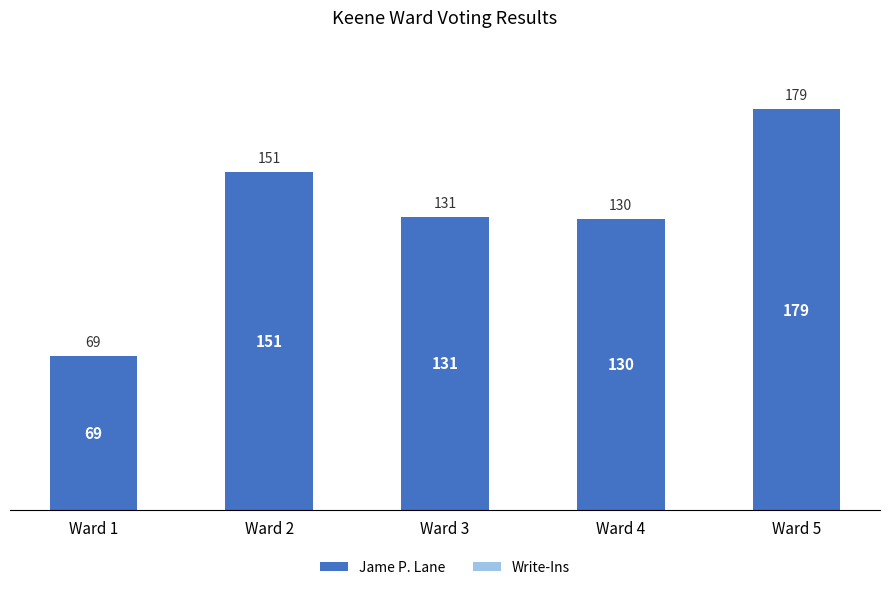

The chart shows a value of 194 at Ward 4. True or false?

False